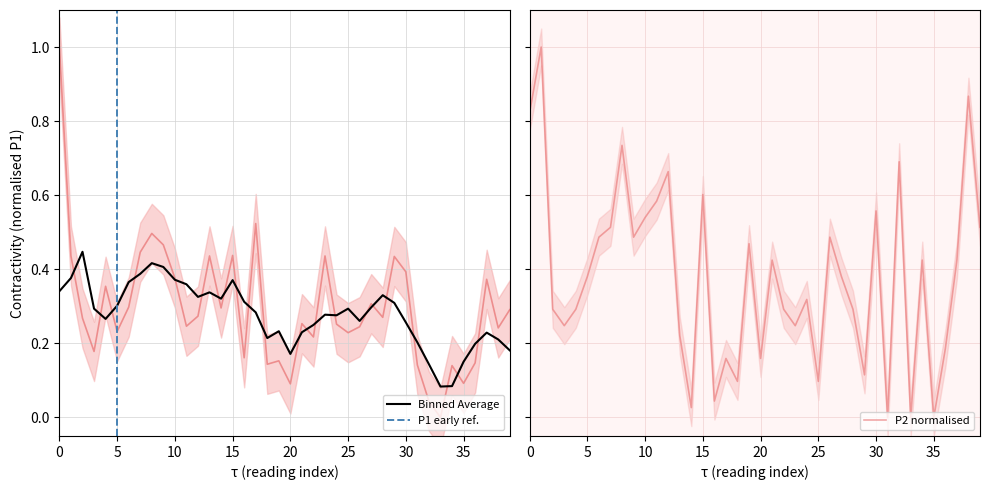

What is the difference between the maximum and minimum values in the P2 series?

1.0